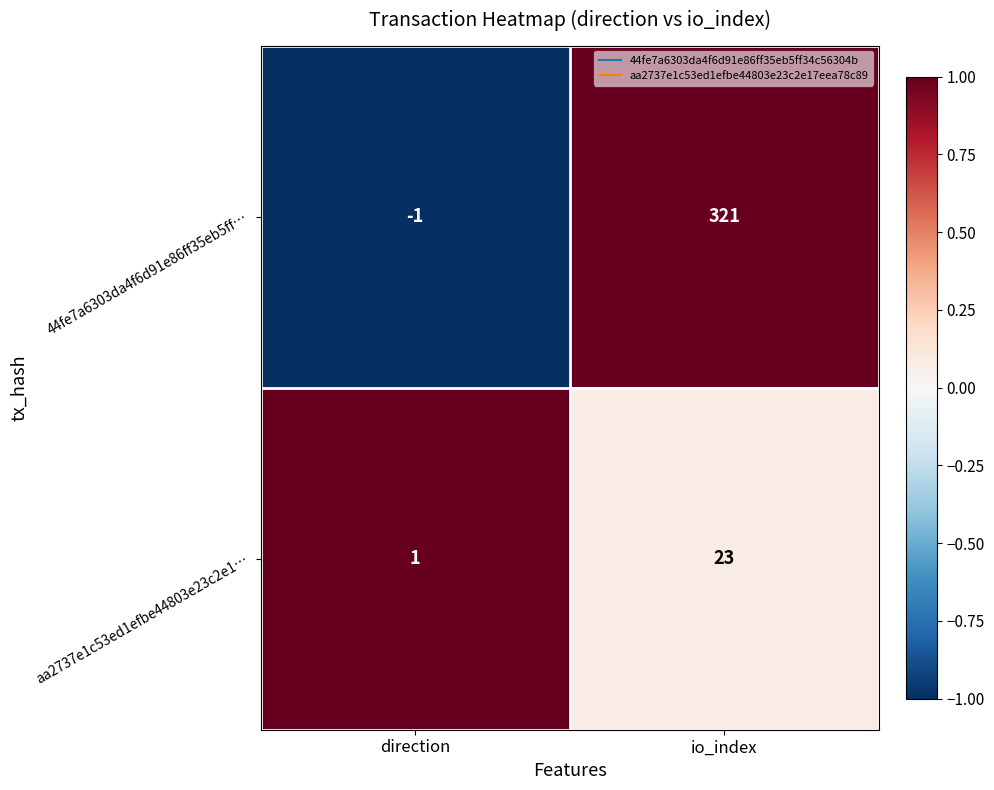

At which category is the sum across all series the highest?

io_index